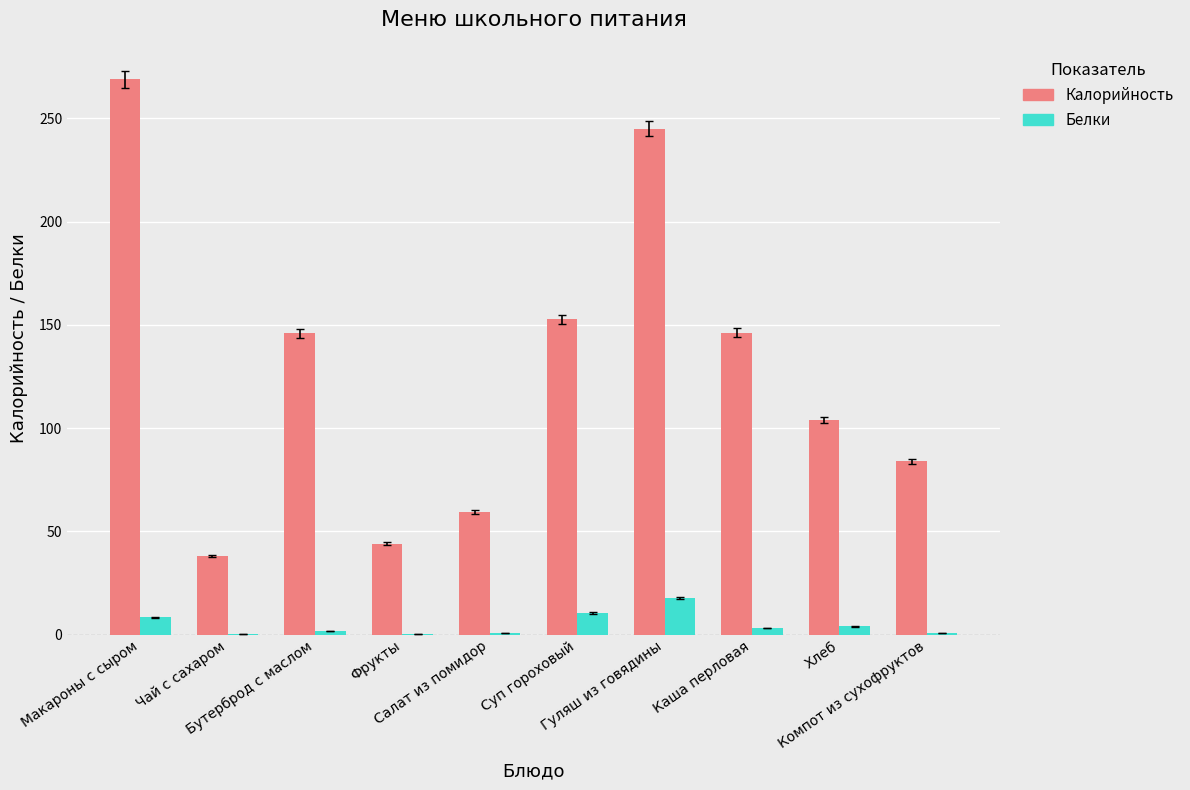

What is the difference between the Калорийность values at Чай с сахаром and Суп гороховый?

114.6